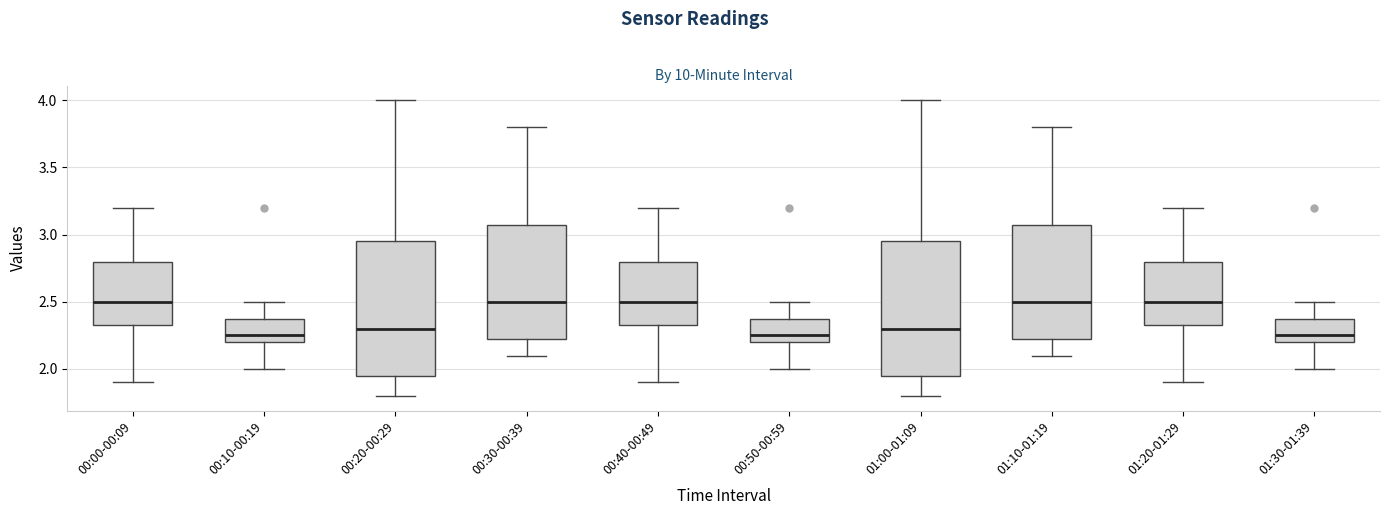

Reading left to right, transcribe this box plot: for each box, give where its median line is, the range the box spans, and where its two whiskers end, as read against the y-axis. The values are not printed on the chart, so give them approximately, as read against the axis.

00:00-00:09: median 2.50, box 2.35 to 2.80, whiskers 1.90 to 3.20
00:10-00:19: median 2.25, box 2.20 to 2.40, whiskers 2.00 to 2.50
00:20-00:29: median 2.30, box 1.95 to 2.95, whiskers 1.80 to 4.00
00:30-00:39: median 2.50, box 2.25 to 3.10, whiskers 2.10 to 3.80
00:40-00:49: median 2.50, box 2.35 to 2.80, whiskers 1.90 to 3.20
00:50-00:59: median 2.25, box 2.20 to 2.40, whiskers 2.00 to 2.50
01:00-01:09: median 2.30, box 1.95 to 2.95, whiskers 1.80 to 4.00
01:10-01:19: median 2.50, box 2.25 to 3.10, whiskers 2.10 to 3.80
01:20-01:29: median 2.50, box 2.35 to 2.80, whiskers 1.90 to 3.20
01:30-01:39: median 2.25, box 2.20 to 2.40, whiskers 2.00 to 2.50